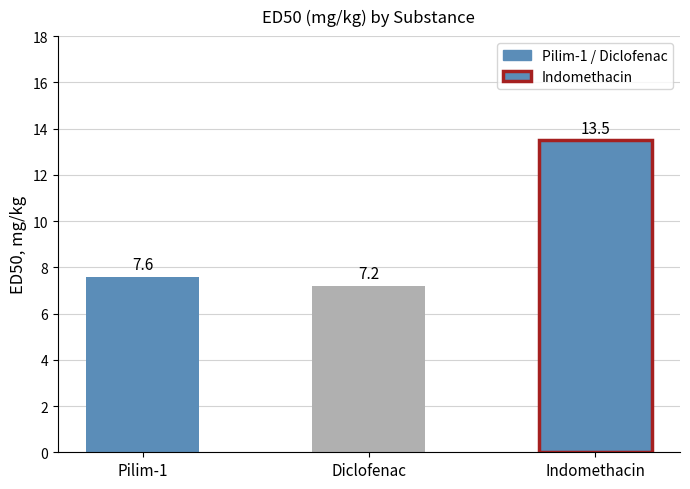

What position from the right is Indomethacin?

1